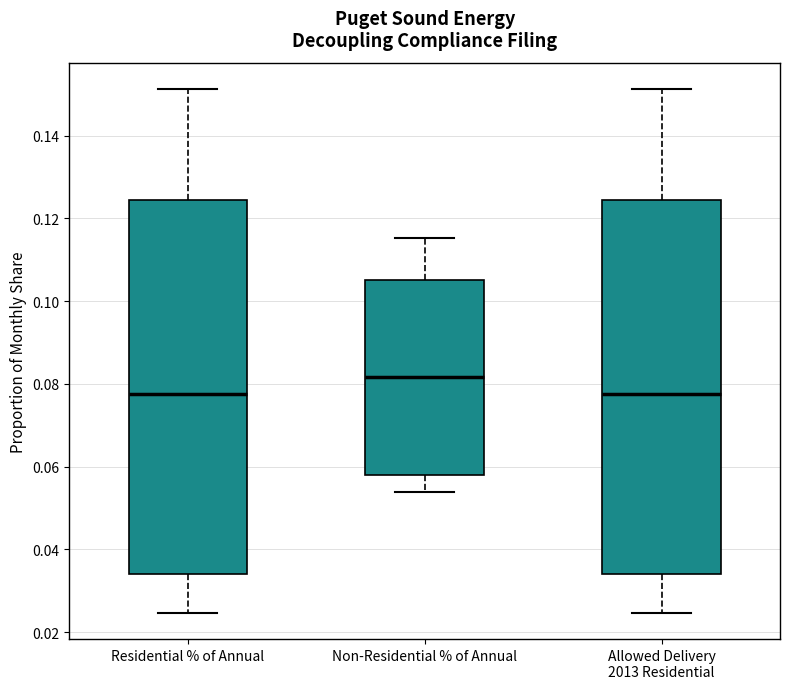

Reading left to right, transcribe this box plot: for each box, give where its median line is, the range the box spans, and where its two whiskers end, as read against the y-axis. The values are not printed on the chart, so give them approximately, as read against the axis.

Residential % of Annual: median 0.078, box 0.034 to 0.124, whiskers 0.024 to 0.152
Non-Residential % of Annual: median 0.082, box 0.058 to 0.104, whiskers 0.054 to 0.116
Allowed Delivery 2013 Residential: median 0.078, box 0.034 to 0.124, whiskers 0.024 to 0.152